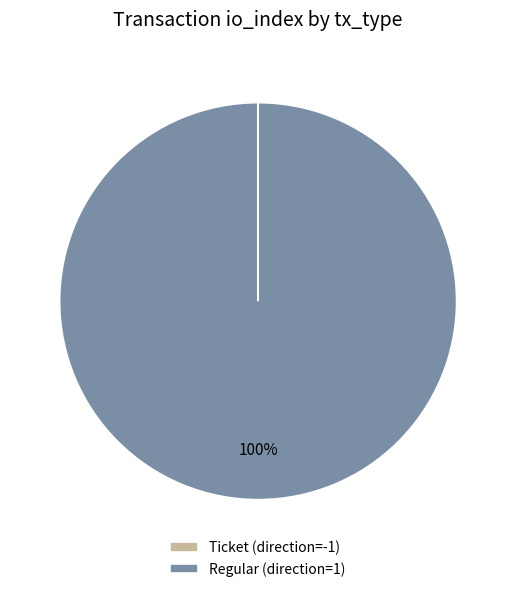

Is there a majority slice in this chart?

Yes